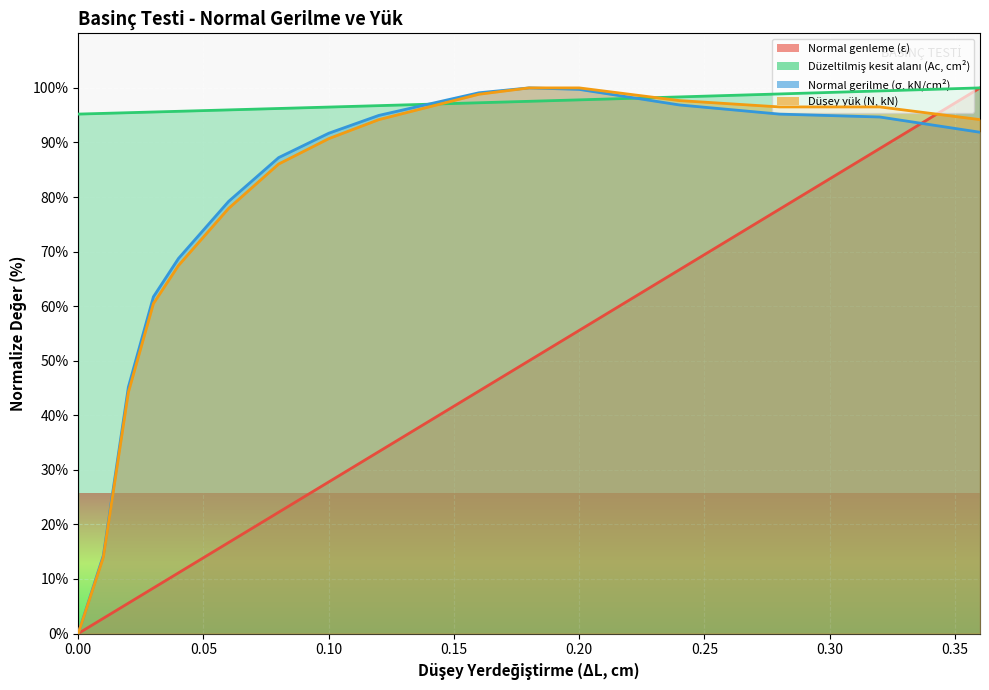

What is the label of the 16th point from the left?

0.32